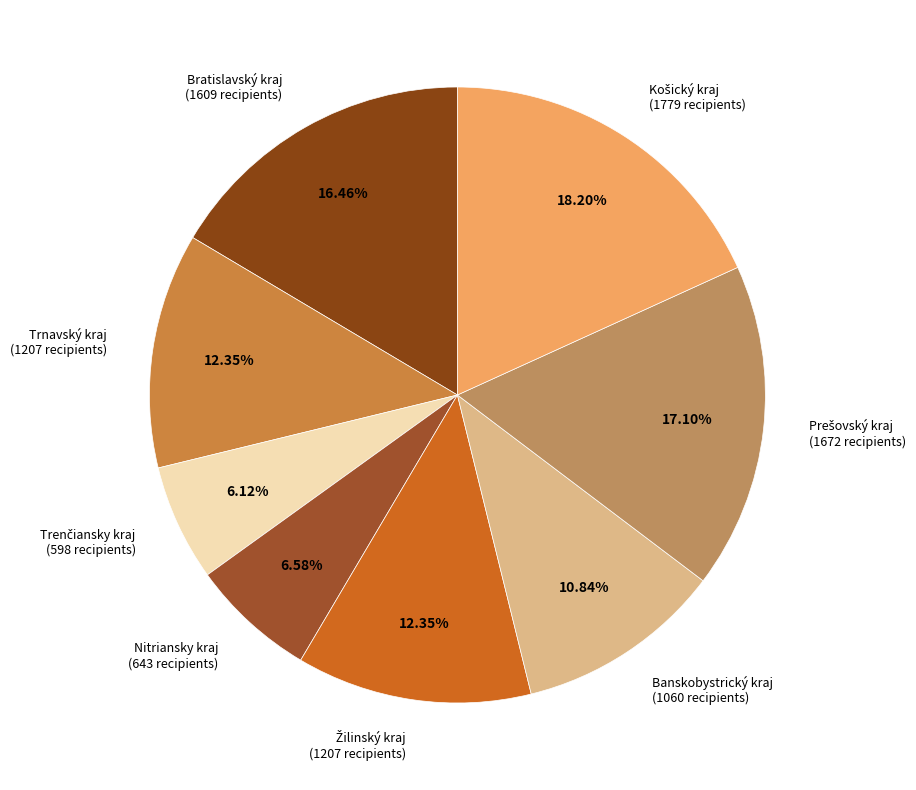

What is the ratio of the value at Trnavský kraj (1207 recipients) to the value at Nitriansky kraj (643 recipients)?

1.9